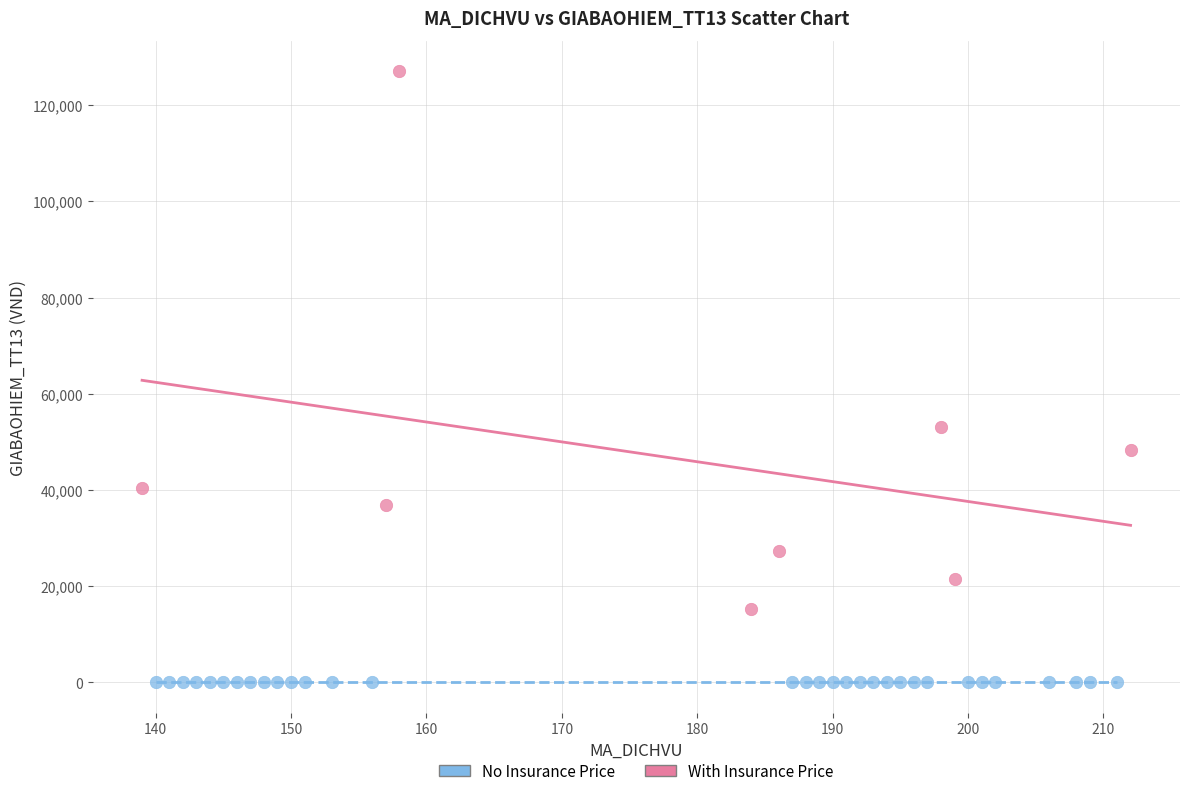

Which series reaches the minimum Y coordinate?

No Insurance Price